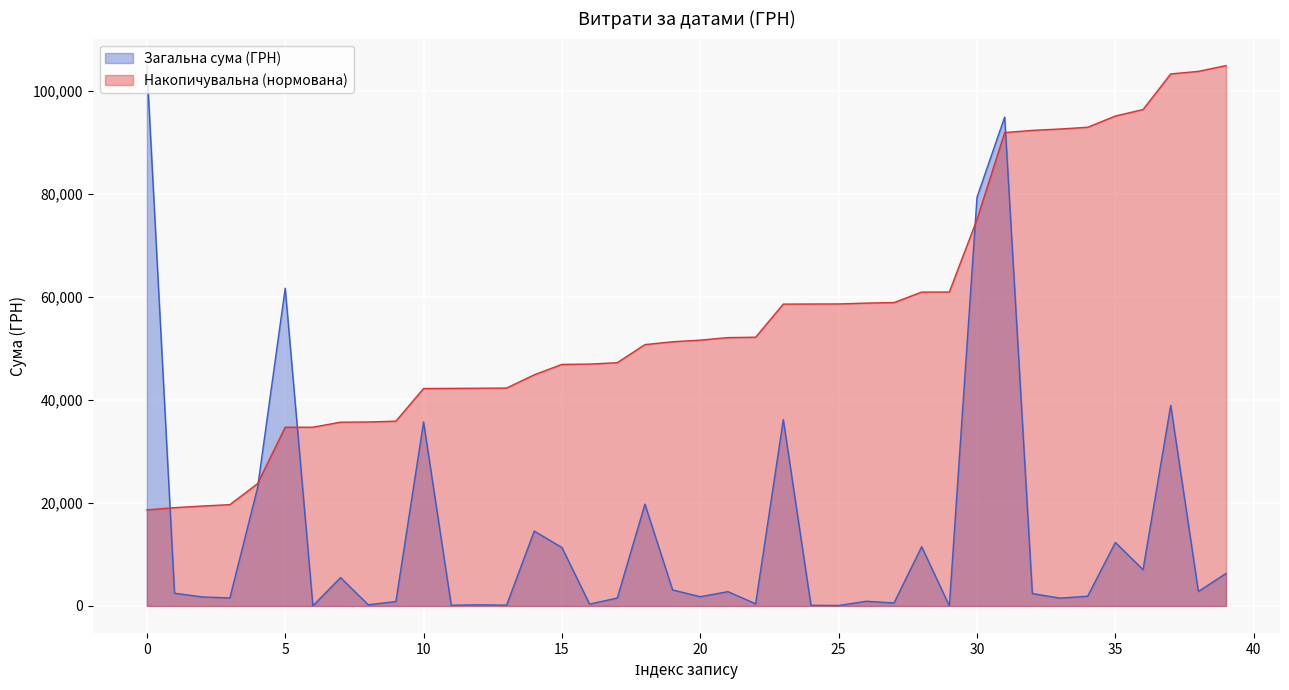

What is the smallest value displayed?

15.6